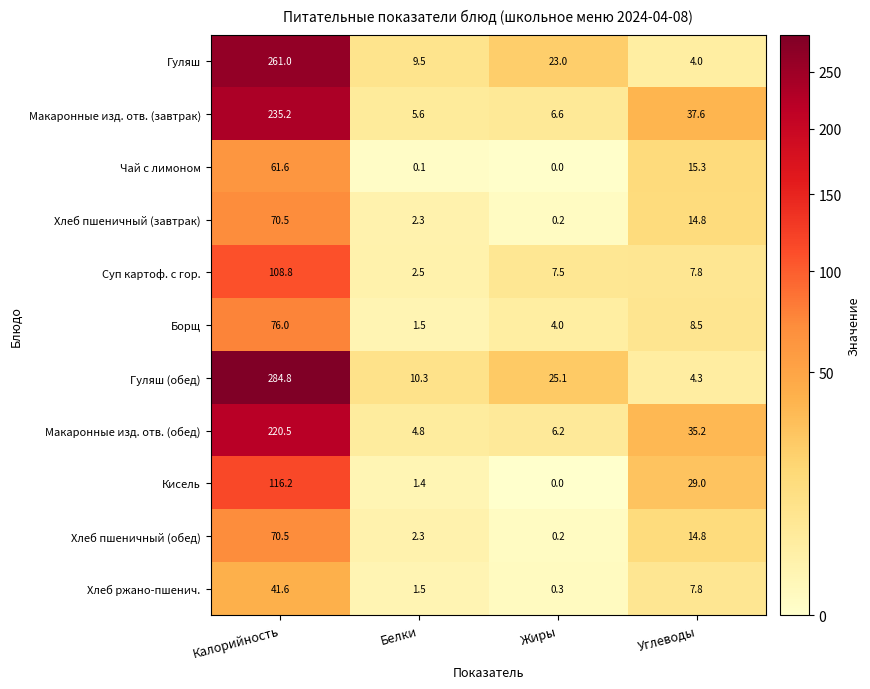

What is the difference between the second highest and second lowest values in the Макаронные изд. отв. (завтрак) series?

31.0